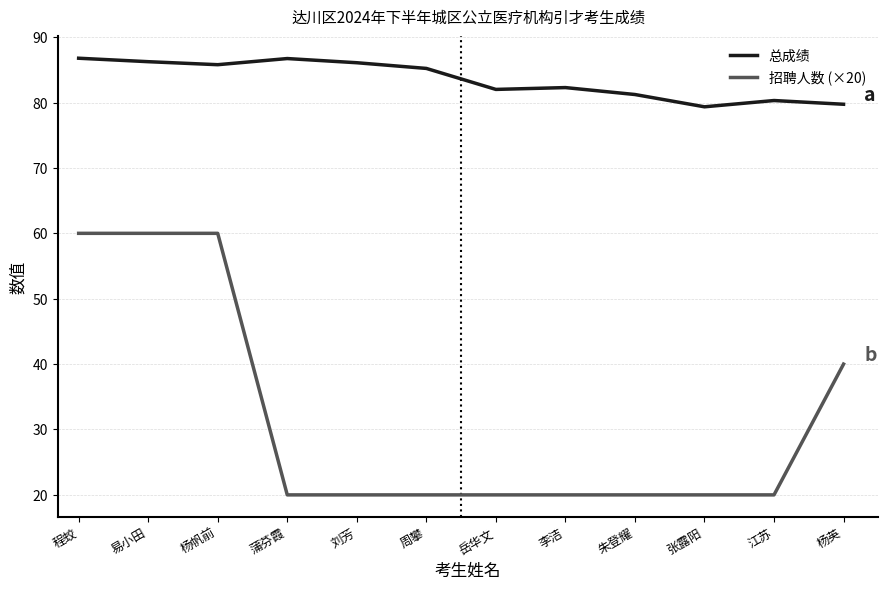

Does the chart have visible grid lines?

Yes